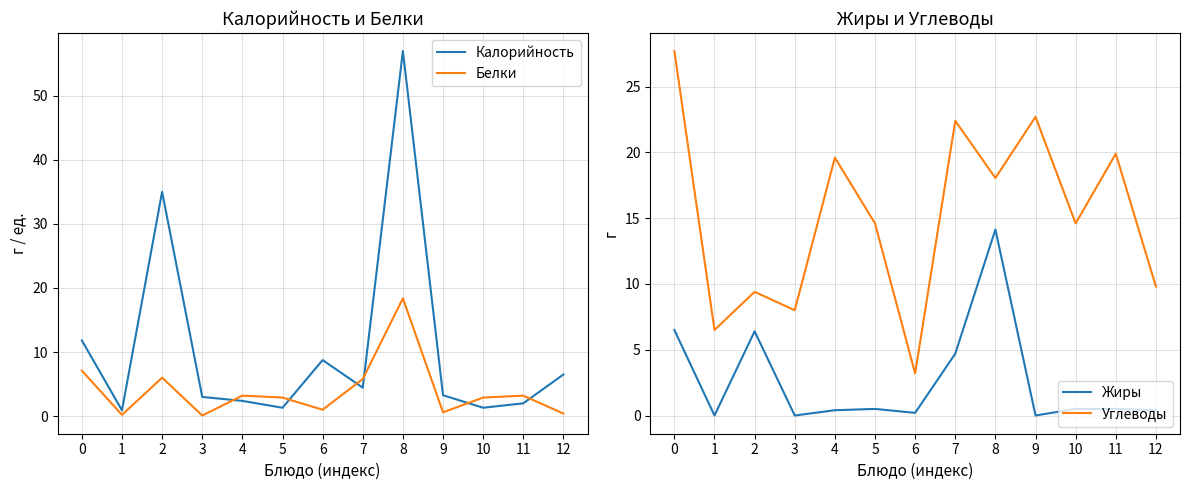

Is it true that Жиры equals 6.4 at 2?

True